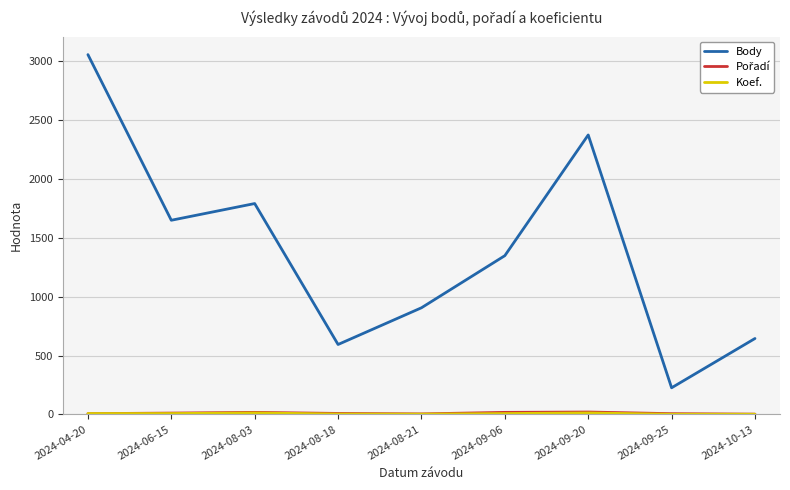

Between 2024-08-21 and 2024-09-20, which series saw the biggest shift?

Body